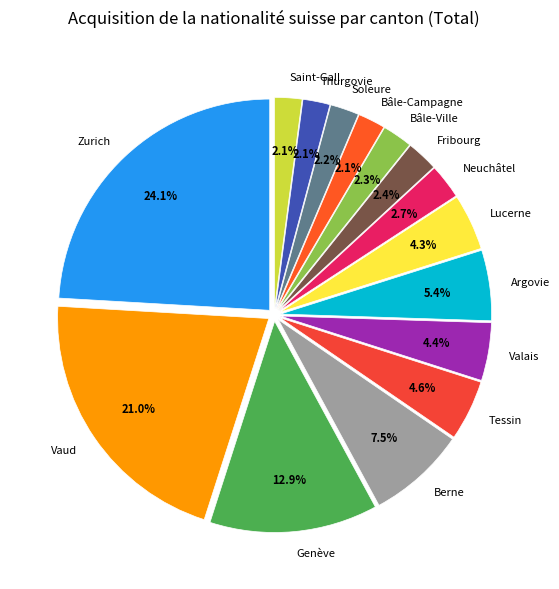

Which slice is the largest?

Zurich